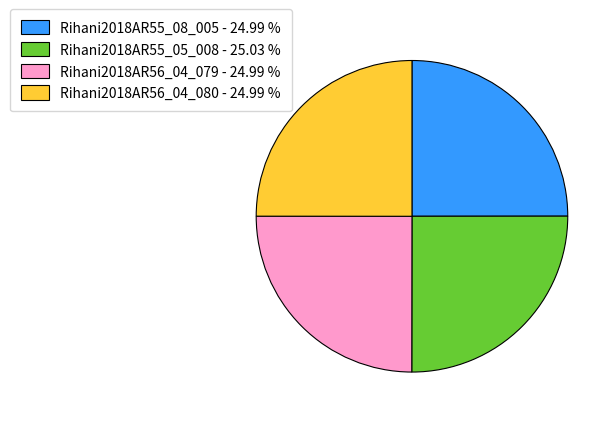

Does any single category account for the majority?

No